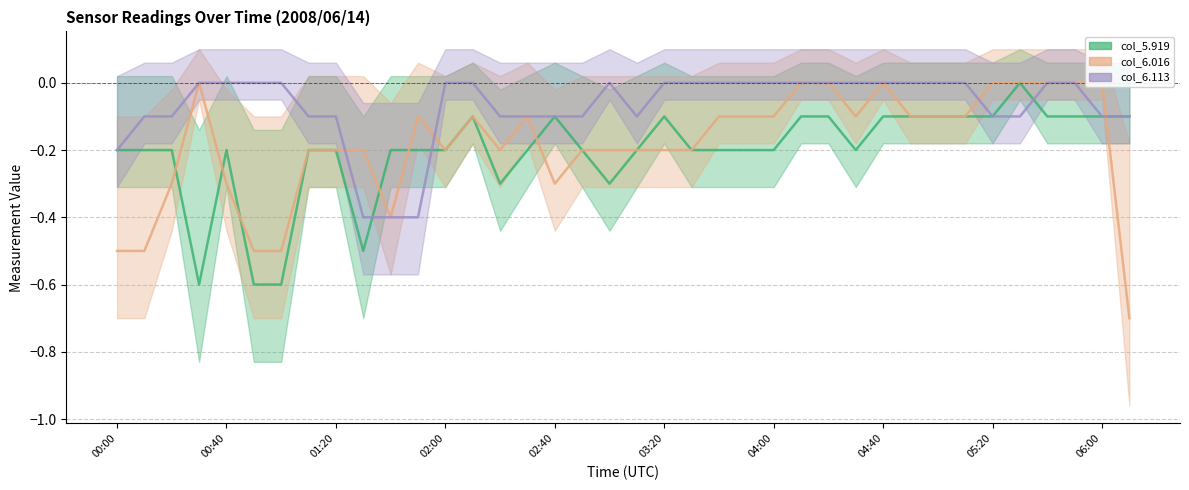

Does the chart display data point markers on the line(s)?

No